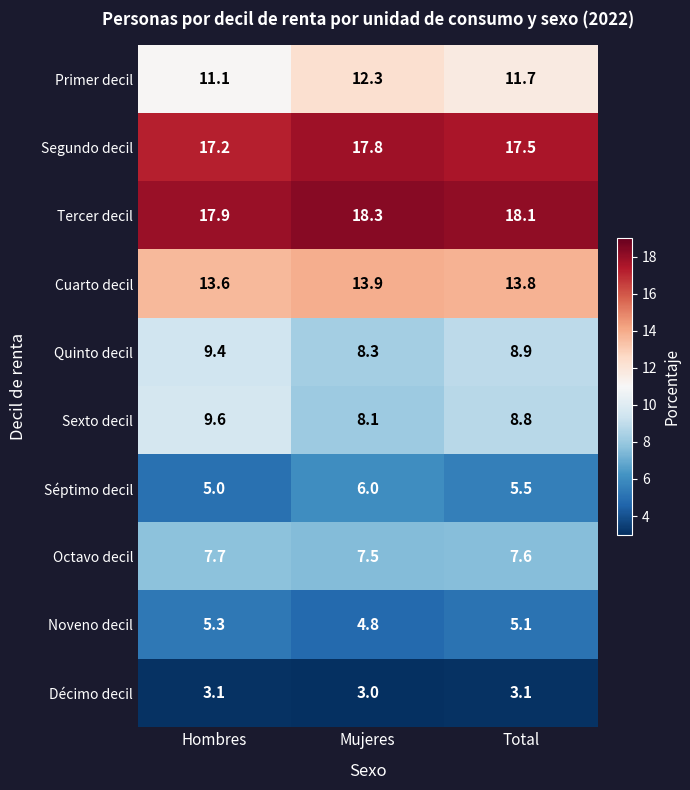

What is the sum of the Segundo decil values at Mujeres and Hombres?

35.0